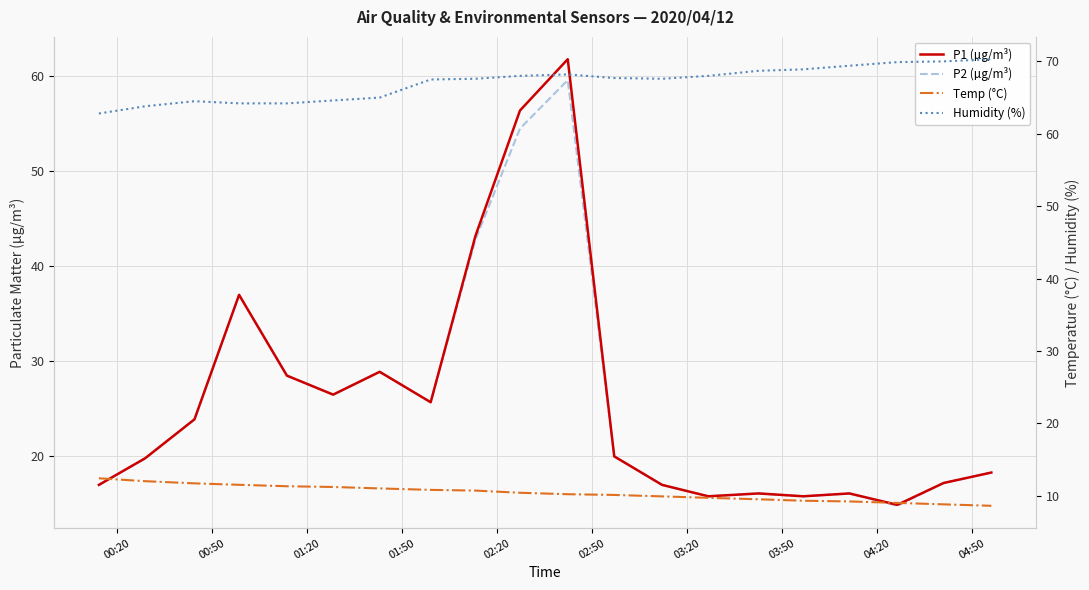

How many data points in P2 (µg/m³) are less than 20?

10